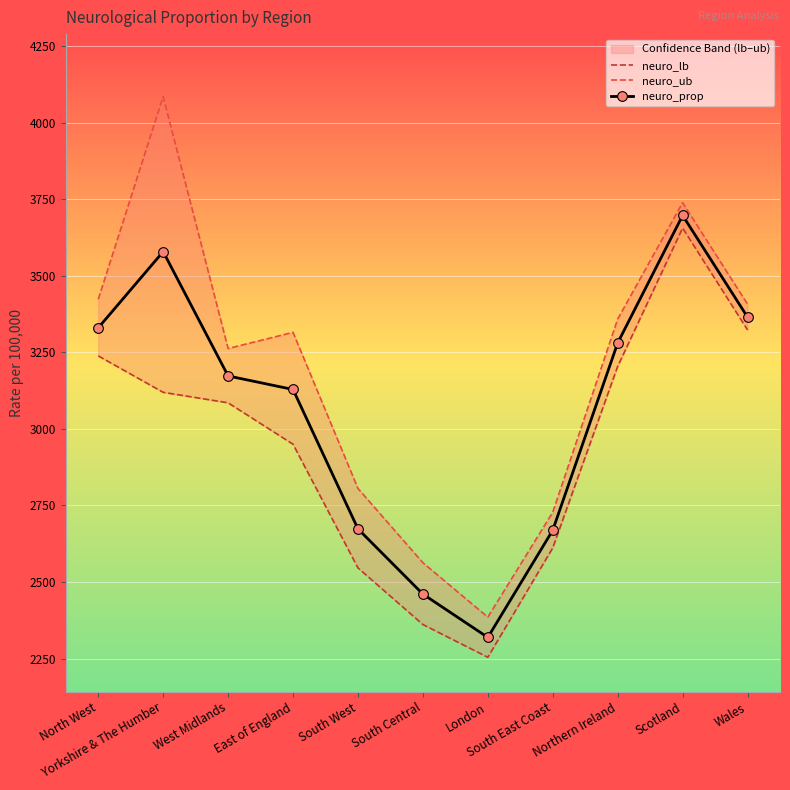

In neuro_prop, how many points are higher than both neighbors (excluding endpoints)?

2